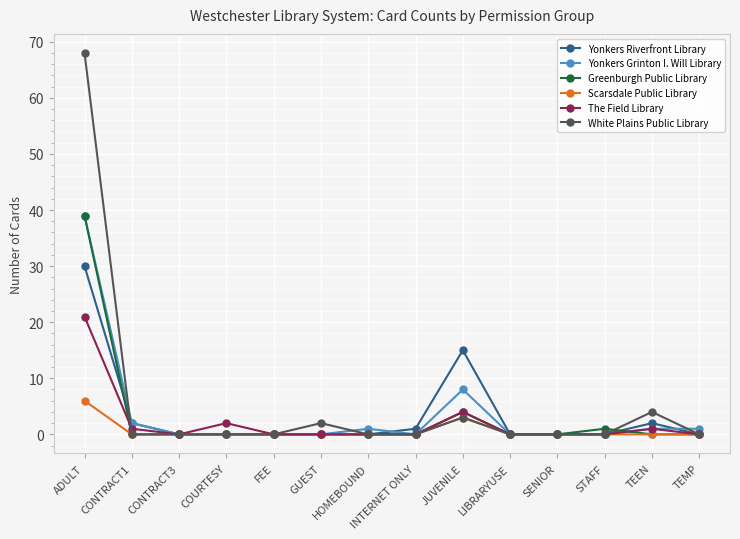

At which category does the chart reach its peak across all series?

ADULT